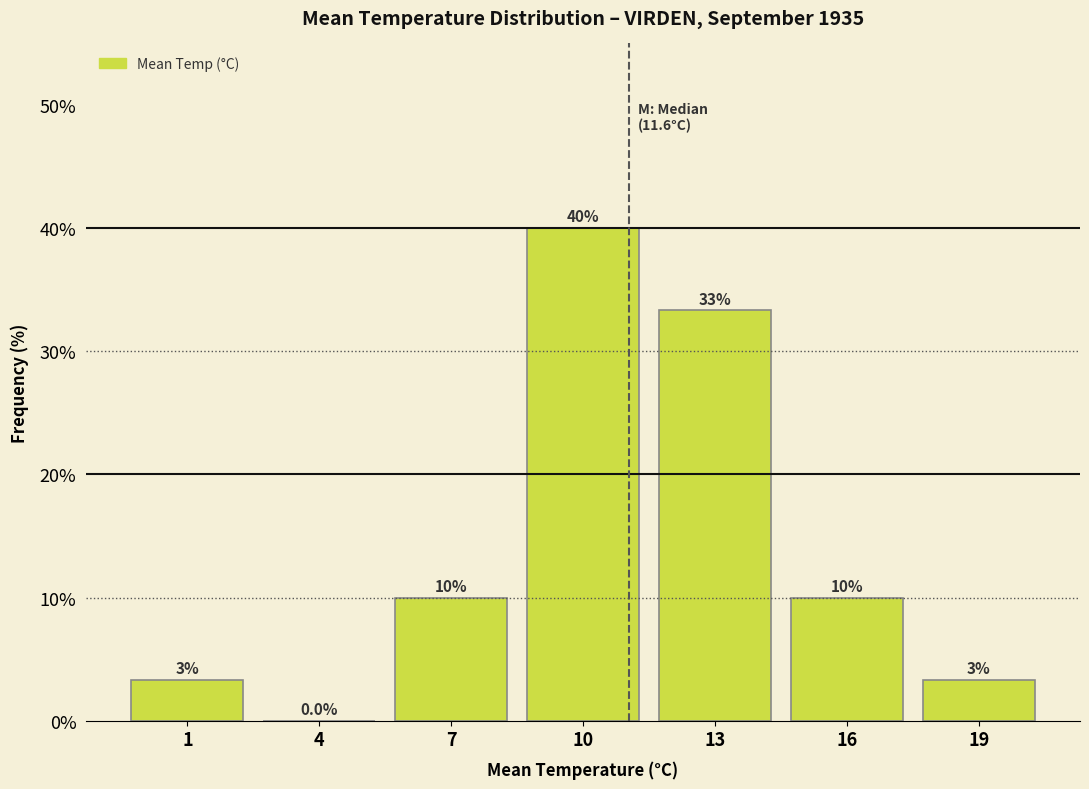

The chart shows a value of 6.0 at 1. True or false?

False